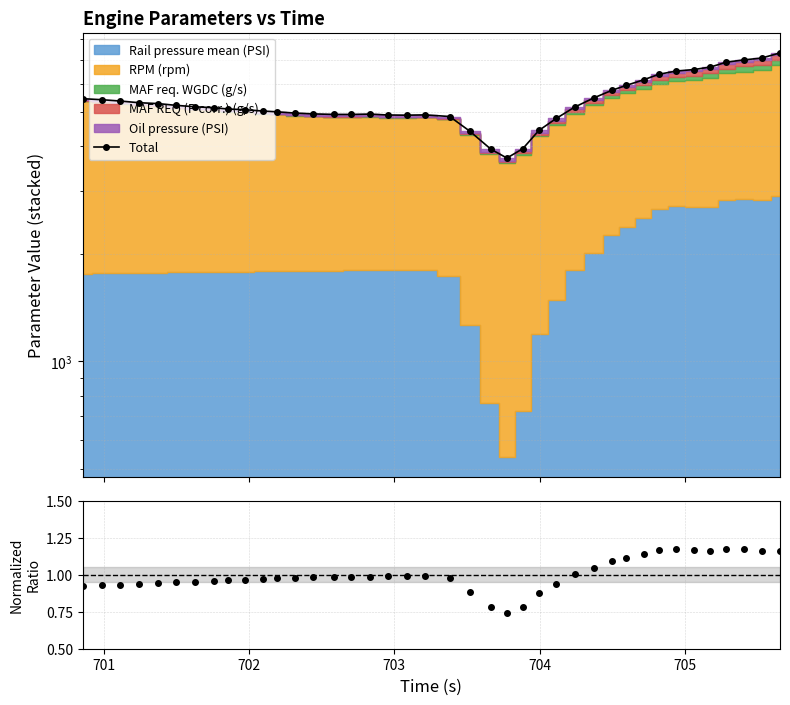

Reading left to right, list all the values displayed in this chart.

Total: 5441.8	5405.5	5359.3	5302.5	5271.9	5212.0	5164.3	5133.2	5091.7	5066.9	5023.5	4998.7	4959.4	4932.9	4915.6	4914.6	4926.4	4898.0	4892.1	4901.5	4850.2	4416.8	3927.0	3710.0	3939.7	4432.7	4789.2	5153.9	5472.9	5747.5	5927.2	6145.7	6370.9	6504.5	6567.2	6676.0	6887.0	6988.5	7072.4	7311.6
Data/Ref: 0.9	0.9	0.9	0.9	0.9	0.9	1.0	1.0	1.0	1.0	1.0	1.0	1.0	1.0	1.0	1.0	1.0	1.0	1.0	1.0	1.0	0.9	0.8	0.7	0.8	0.9	0.9	1.0	1.0	1.1	1.1	1.1	1.2	1.2	1.2	1.2	1.2	1.2	1.2	1.2